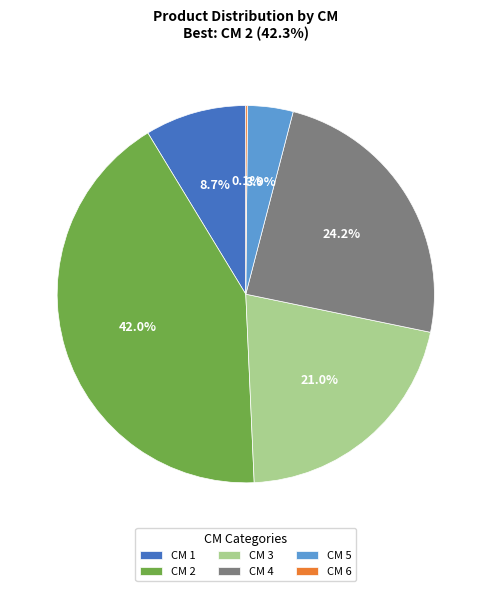

What percentage is NOT represented by CM 3?

79.0%